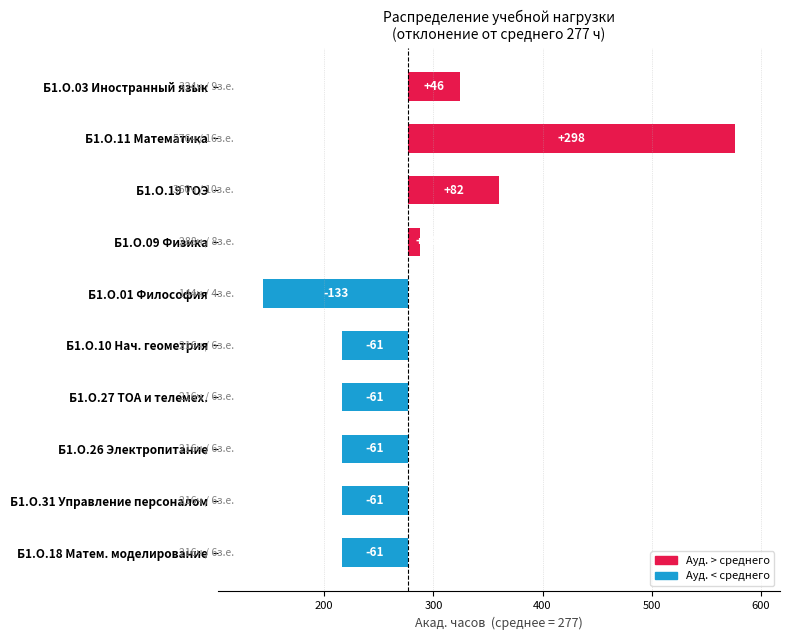

What is the difference between the maximum and minimum values in the Выше среднего (часы) series?

298.8